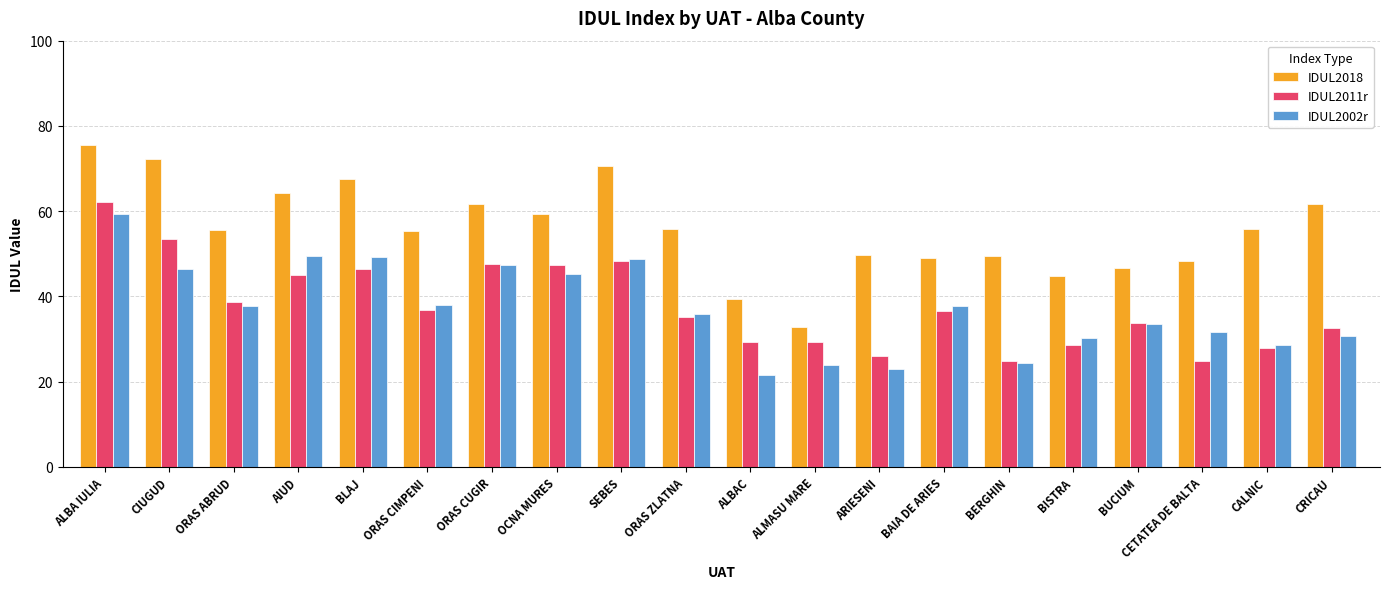

Which category has the highest value in the IDUL2002r series?

ALBA IULIA